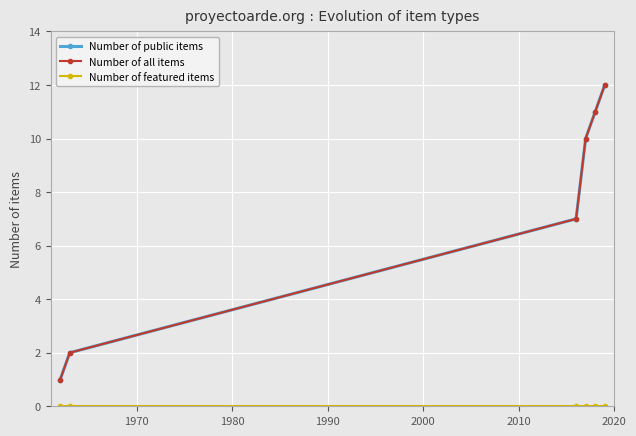

Which series has the widest spread of values?

Number of public items